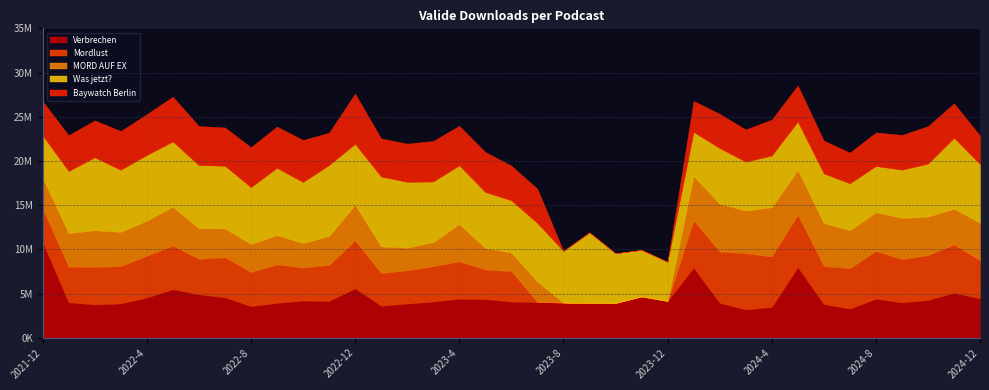

The value of Verbrechen at 2022-11 is 7274275. True or false?

False